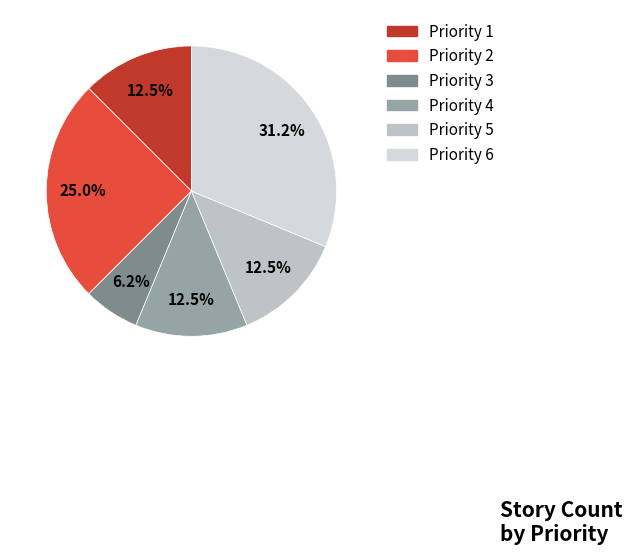

To the nearest percent, what percentage of the pie is Priority 1?

12%